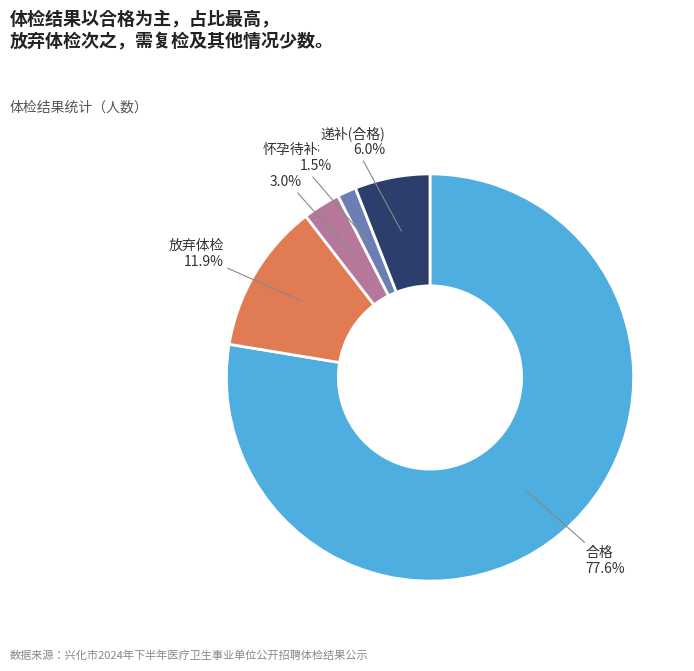

Count the number of slices in the pie.

5